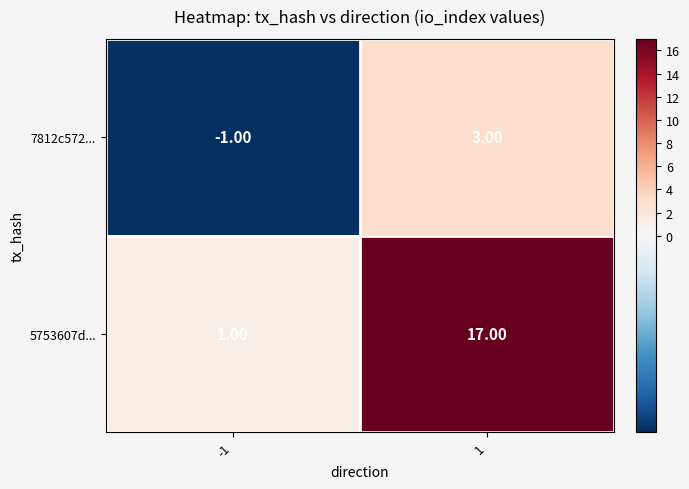

List the series in order of their peak value, highest first.

5753607d..., 7812c572...